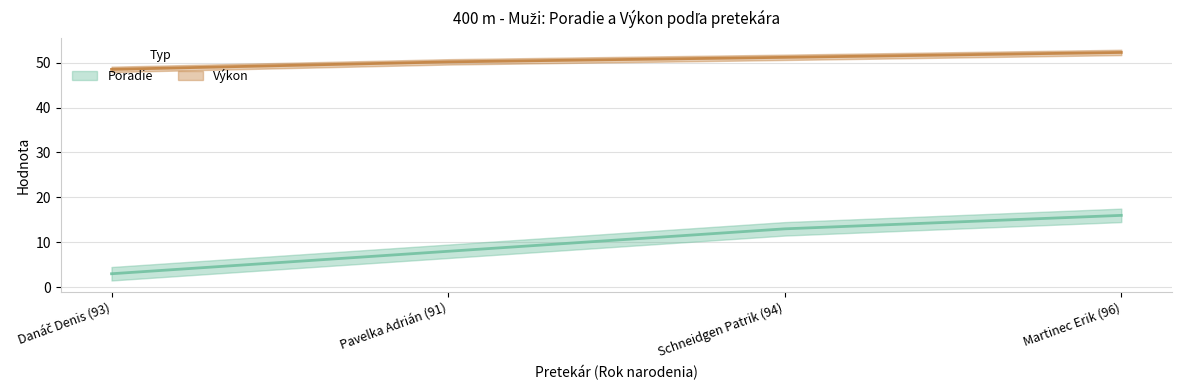

Is it true that Výkon equals 76.4 at Schneidgen Patrik (94)?

False